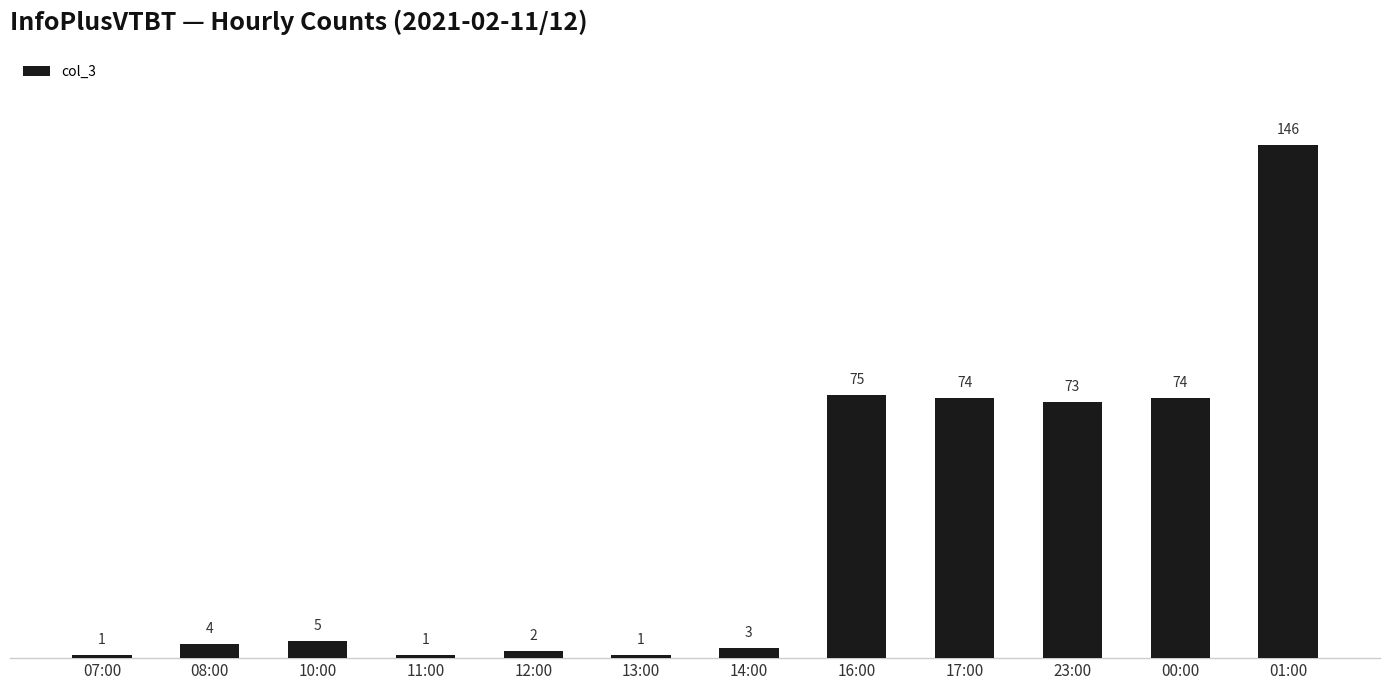

What is the difference between the maximum and minimum values?

145